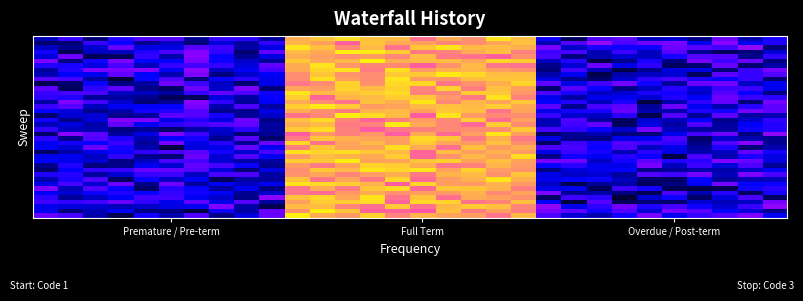

At which category is the sum across all series the highest?

11